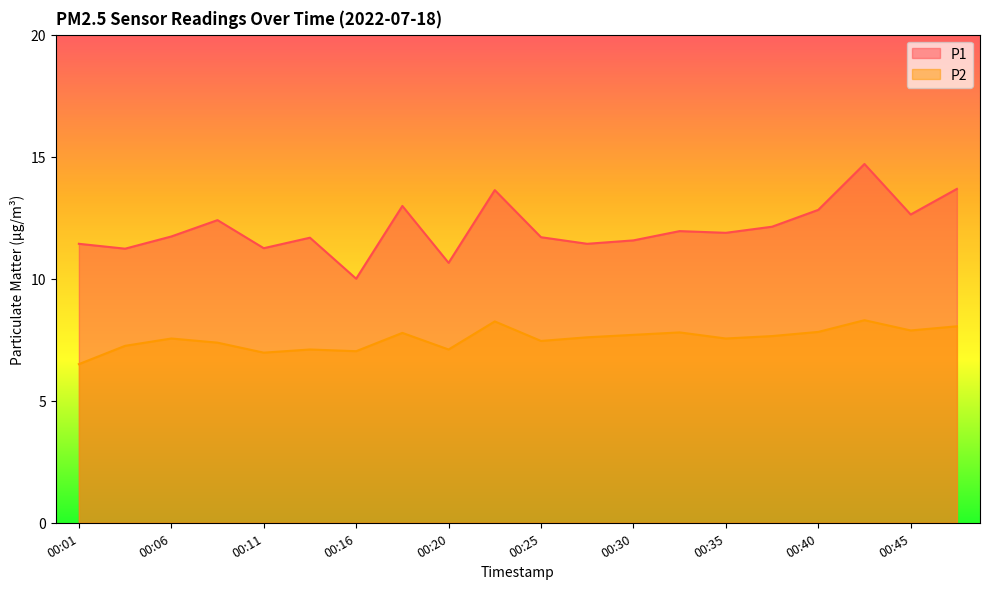

Where does the P2 series first go above 7?

00:03